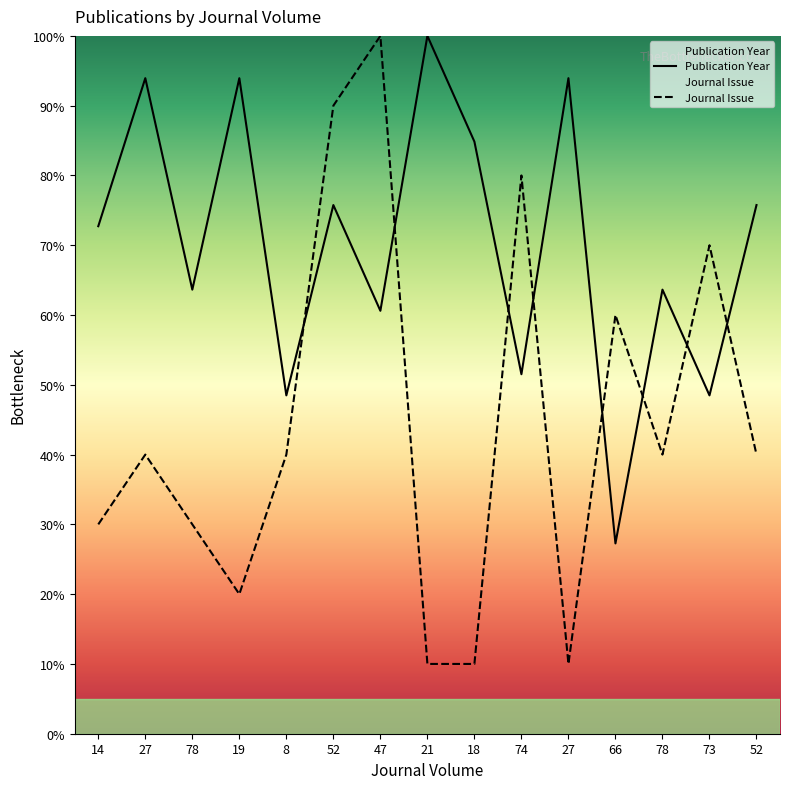

How many interior local valleys does the Journal Issue series have?

3